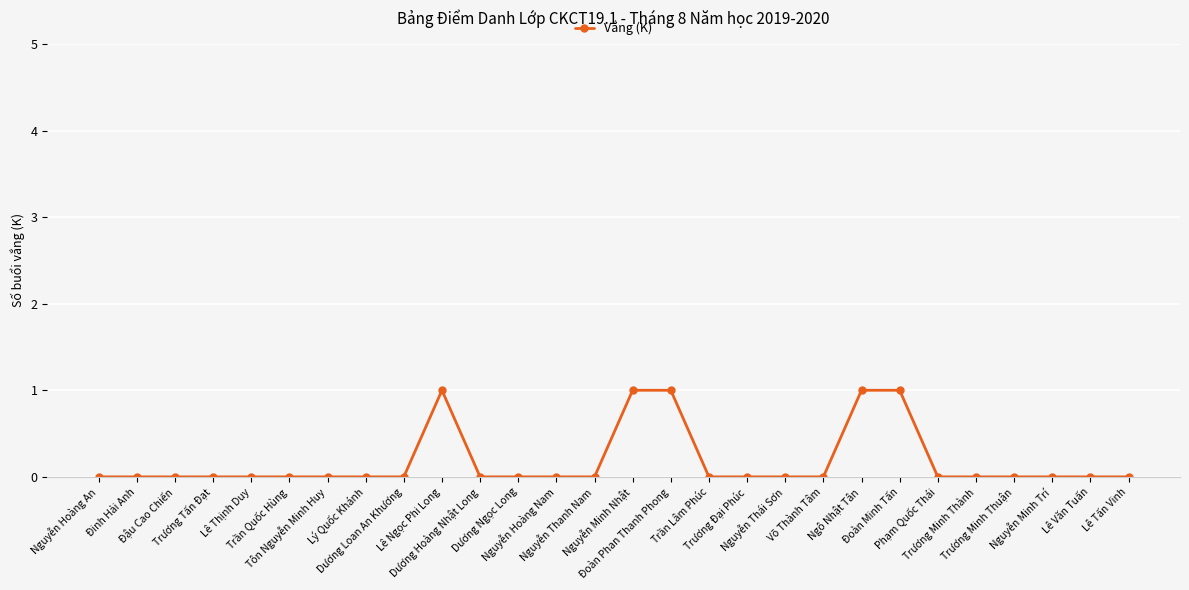

What is the value of the 22nd point from the left?

1